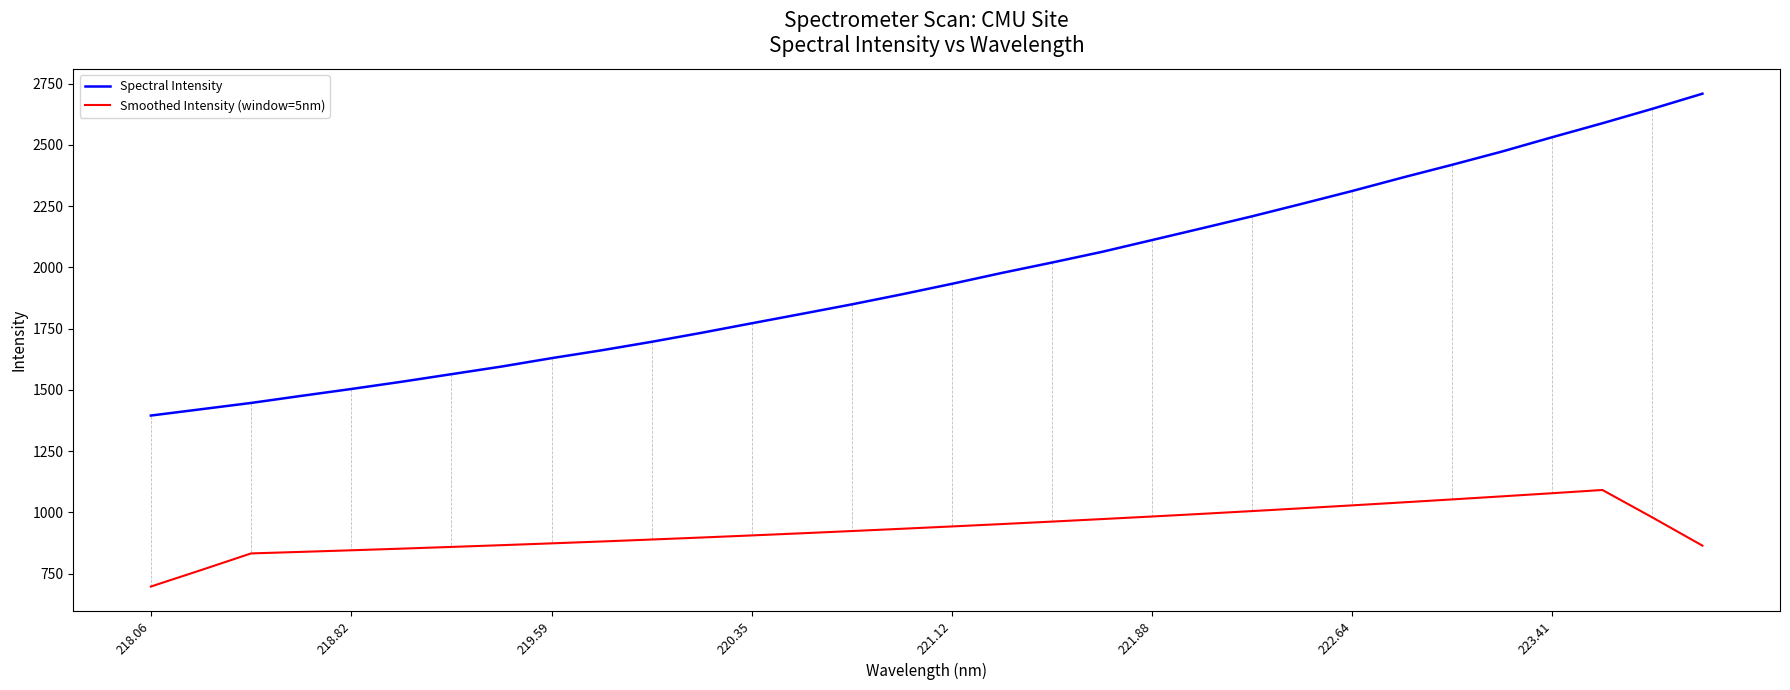

Rank the series by their maximum value, from highest to lowest.

Spectral Intensity, Smoothed Intensity (window=5nm)